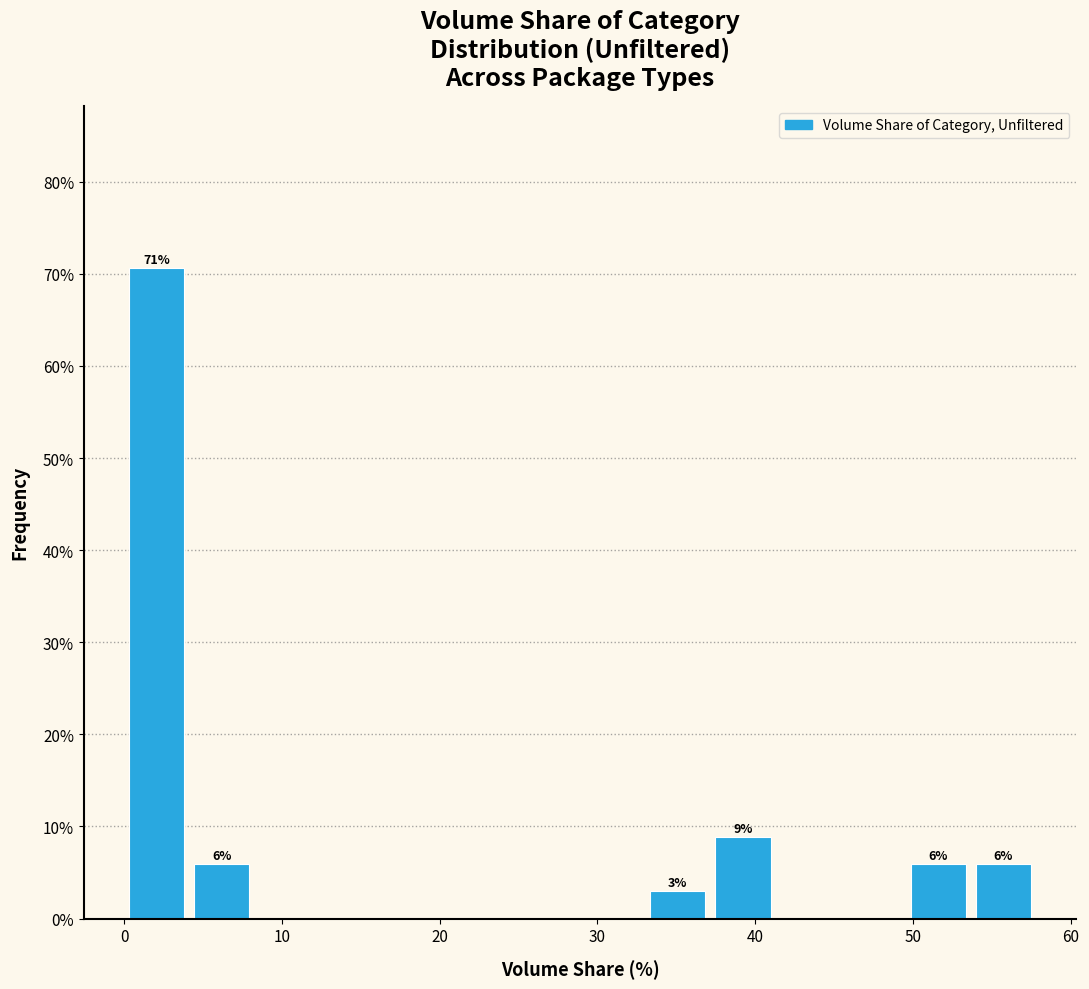

Which range on the x-axis has the tallest bar?

0 to 4